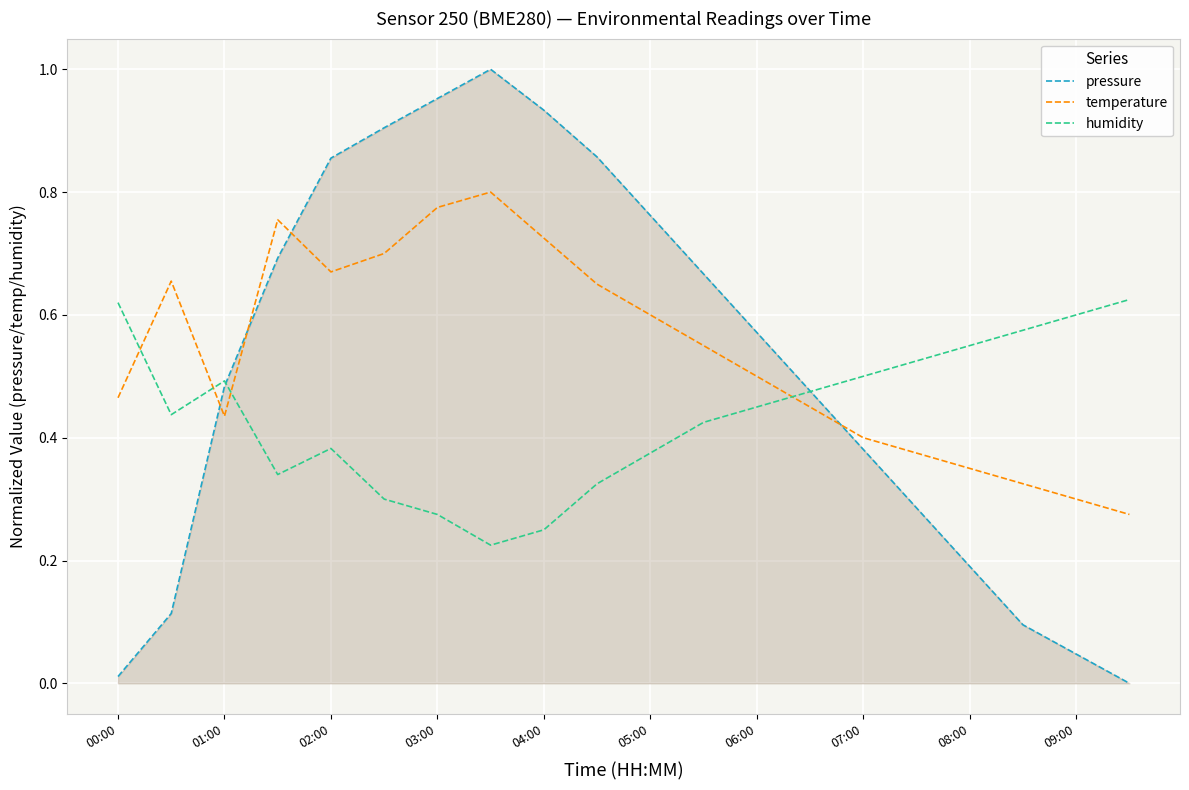

Does the chart have visible grid lines?

Yes